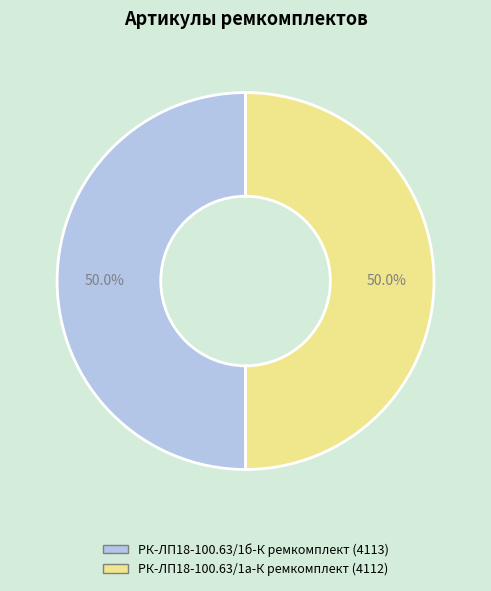

What is the ratio of the value at РК-ЛП18-100.63/1б-К ремкомплект to the value at РК-ЛП18-100.63/1а-К ремкомплект?

1.0